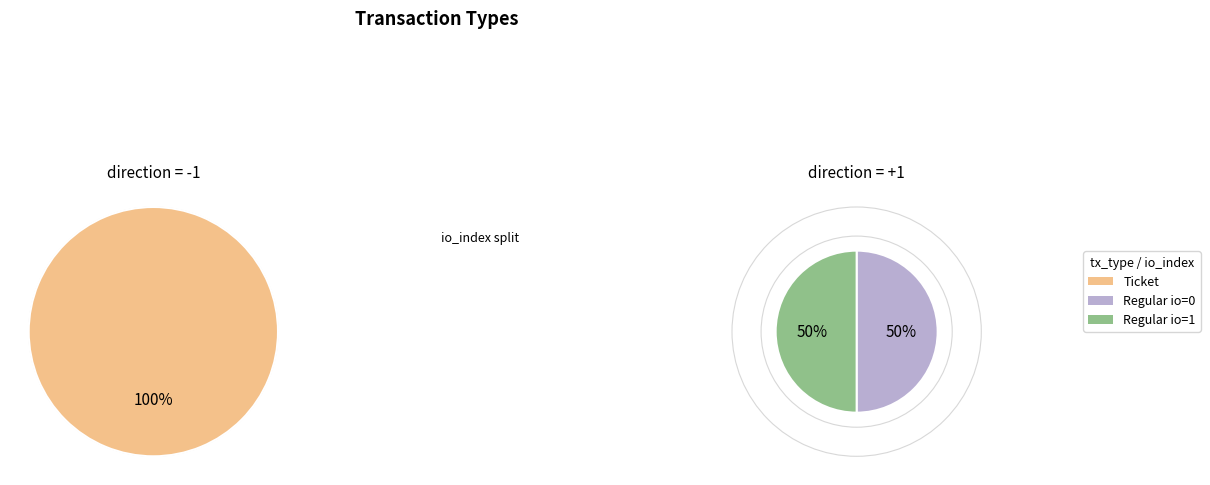

What is the smallest slice in the pie chart?

Regular